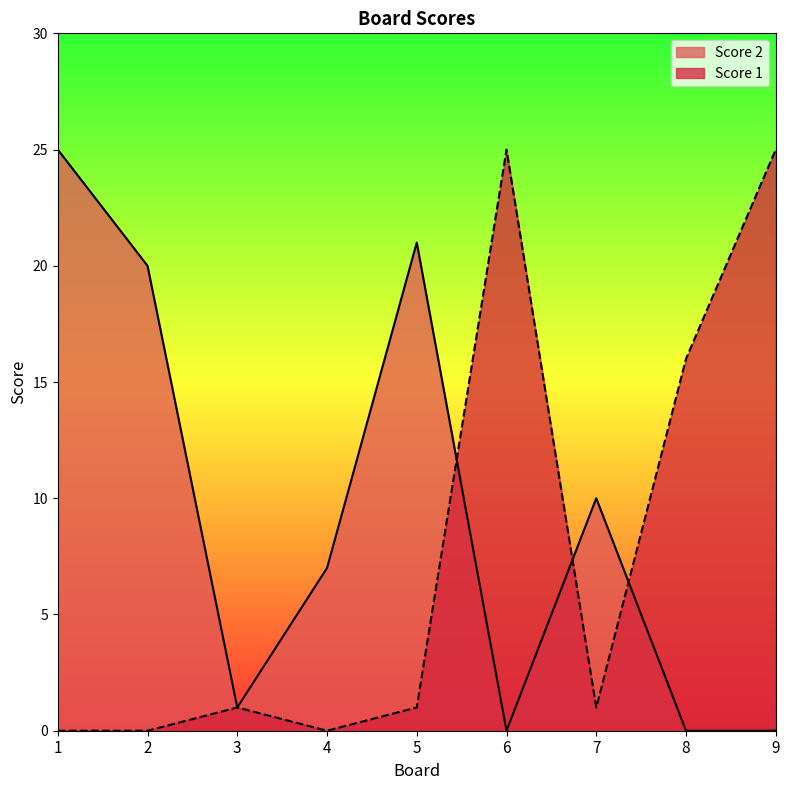

Where do Score 2 and Score 1 first cross each other?

5 and 6